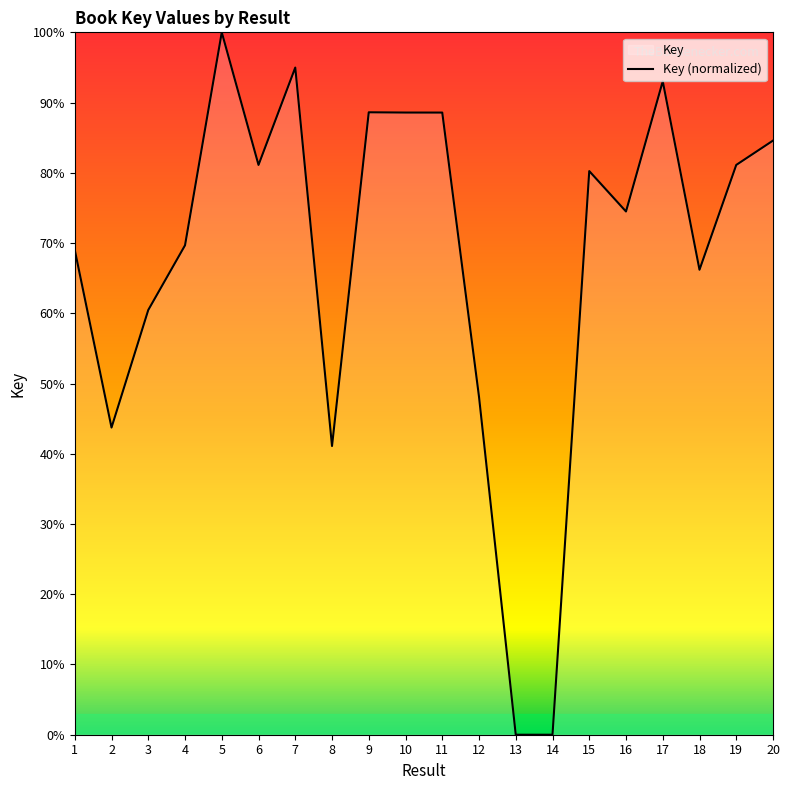

Where does the data first go above 80?

5